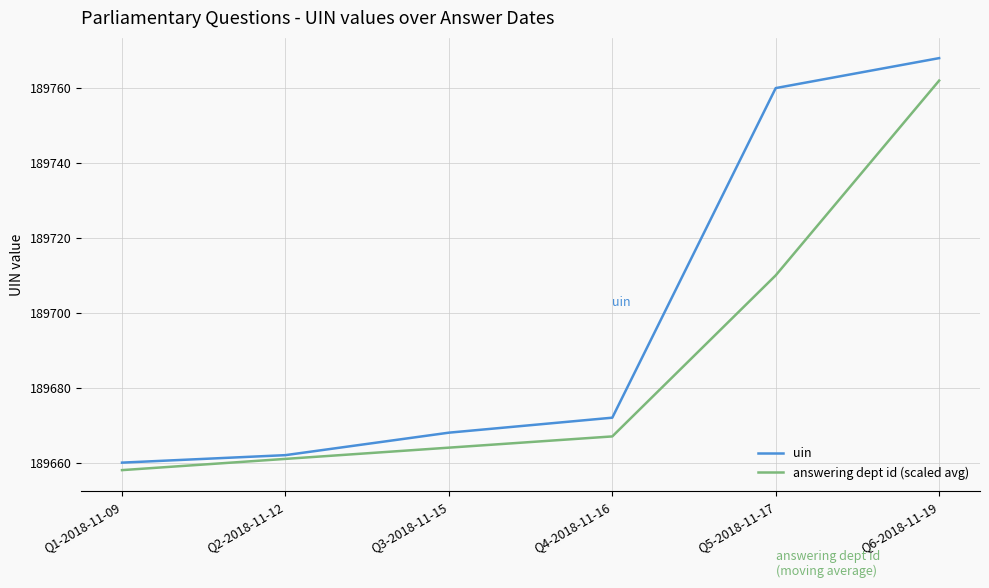

Which series has the largest total across all categories?

uin